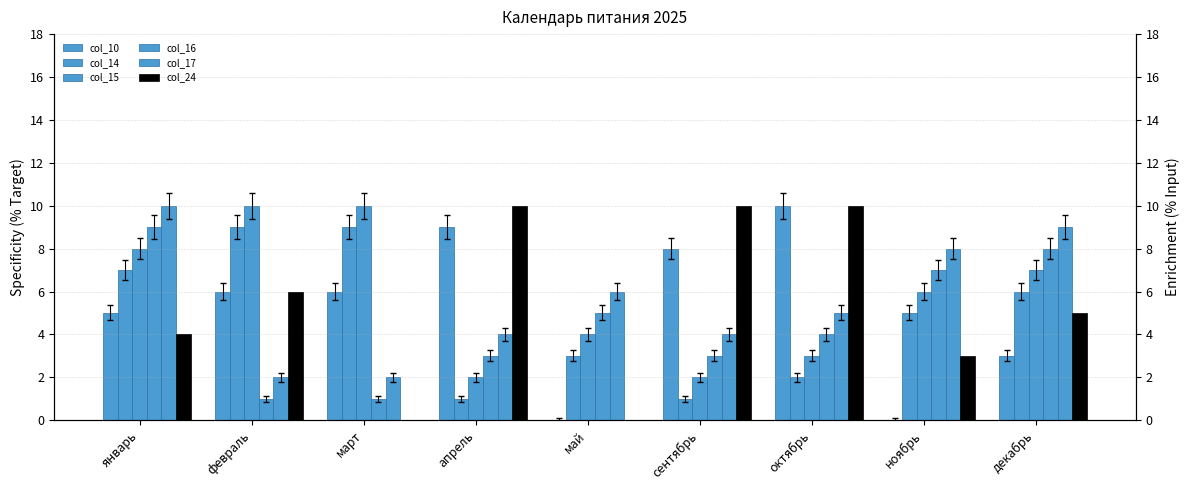

What is the difference between the maximum and minimum values in the col_16 series?

8